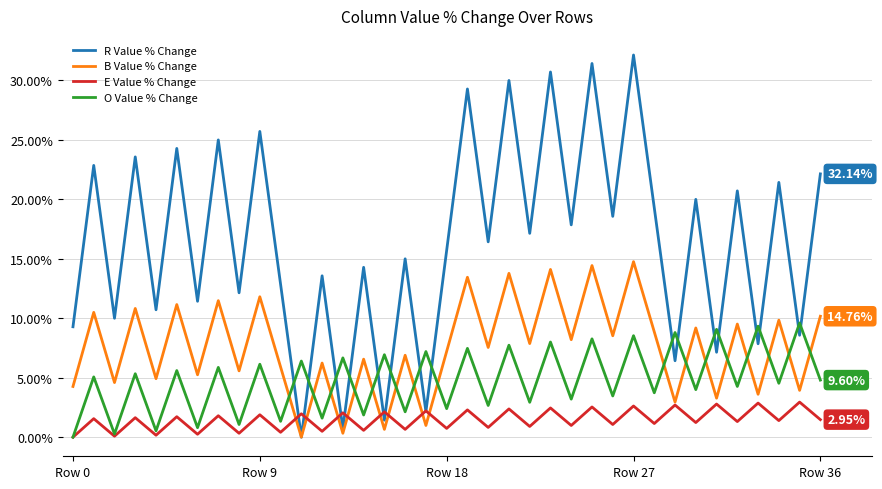

Which series has the largest total across all categories?

R Value % Change